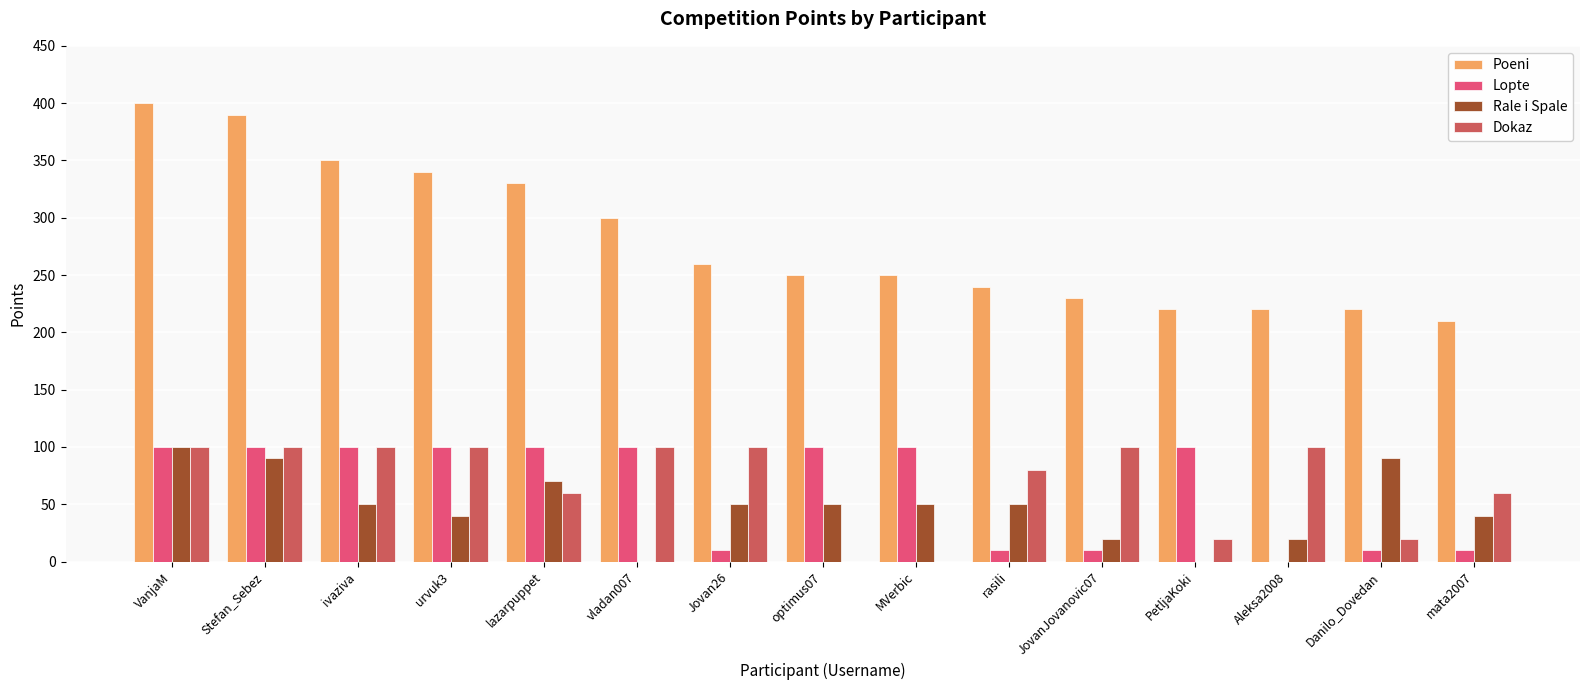

Is it true that Dokaz equals 59 at optimus07?

False